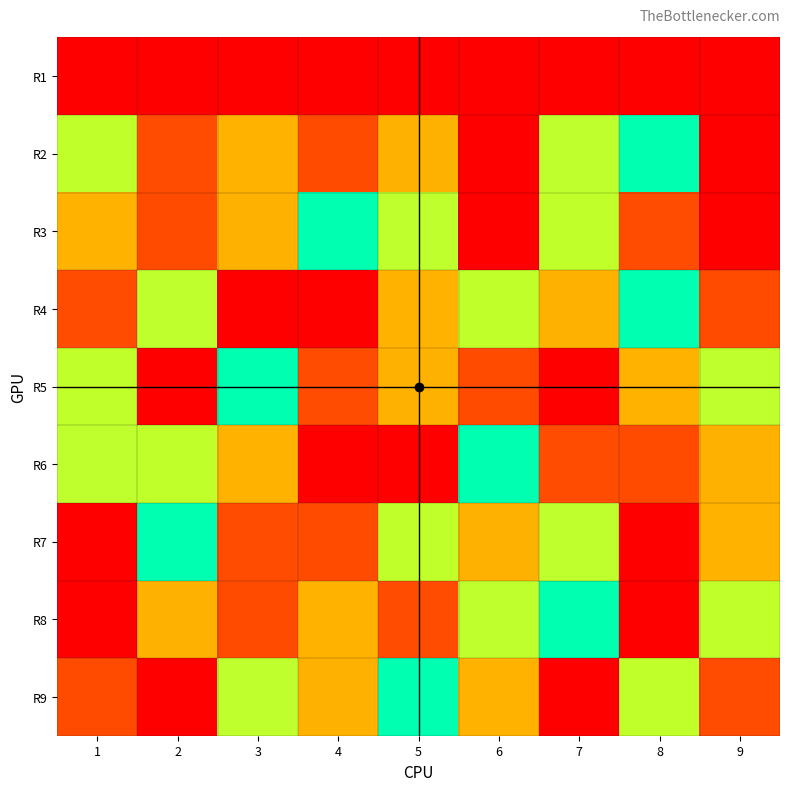

Reading left to right, extract all data points from this chart.

R1: 1=9	2=9	3=9	4=9	5=9	6=9	7=9	8=9	9=9
R2: 1=6	2=2	3=3	4=8	5=7	6=1	7=4	8=5	9=9
R3: 1=3	2=8	3=7	4=5	5=4	6=1	7=6	8=2	9=9
R4: 1=2	2=4	3=1	4=9	5=3	6=6	7=7	8=5	9=8
R5: 1=6	2=9	3=5	4=2	5=7	6=8	7=1	8=3	9=4
R6: 1=4	2=6	3=3	4=1	5=9	6=5	7=2	8=8	9=7
R7: 1=1	2=5	3=2	4=8	5=6	6=7	7=4	8=9	9=3
R8: 1=9	2=7	3=8	4=3	5=2	6=4	7=5	8=1	9=6
R9: 1=8	2=1	3=4	4=7	5=5	6=3	7=9	8=6	9=2